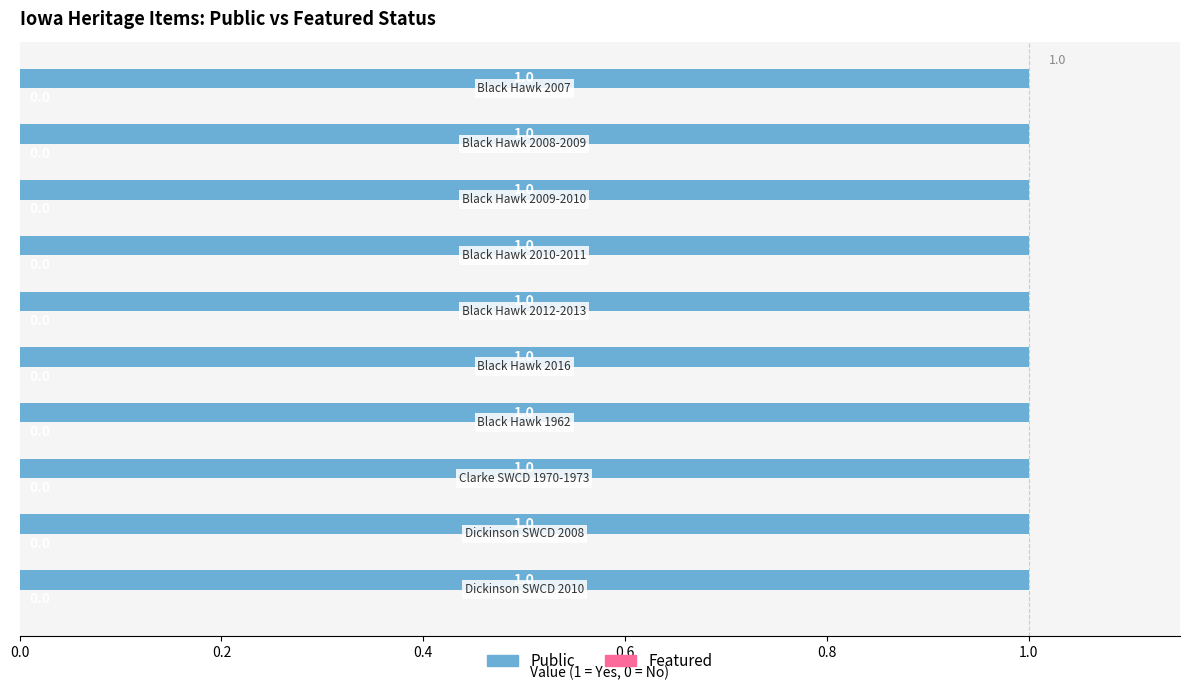

List the series in order of their overall mean, lowest first.

Featured, Public